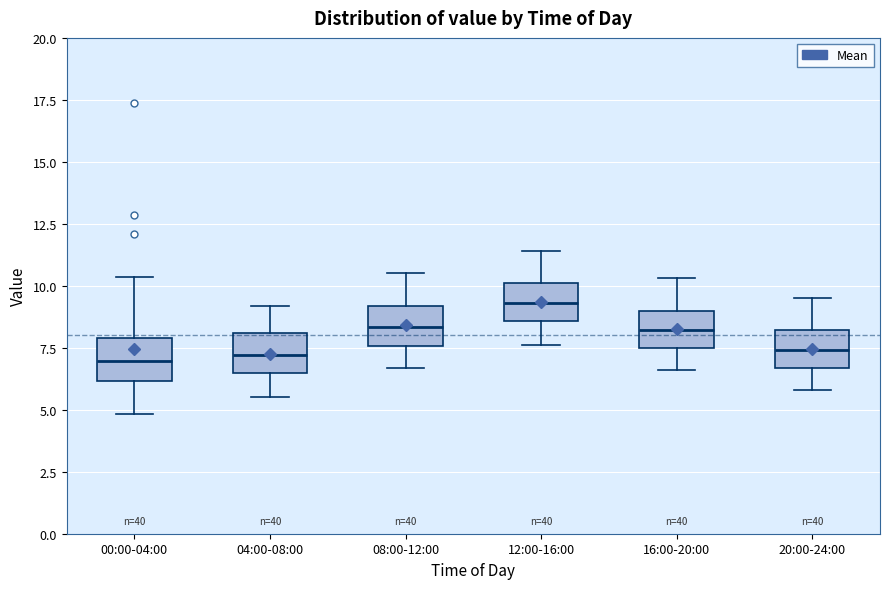

Reading left to right, transcribe this box plot: for each box, give where its median line is, the range the box spans, and where its two whiskers end, as read against the y-axis. The values are not printed on the chart, so give them approximately, as read against the axis.

00:00-04:00: median 7.0, box 6.0 to 8.0, whiskers 5.0 to 10.5
04:00-08:00: median 7.0, box 6.5 to 8.0, whiskers 5.5 to 9.0
08:00-12:00: median 8.5, box 7.5 to 9.0, whiskers 6.5 to 10.5
12:00-16:00: median 9.5, box 8.5 to 10.0, whiskers 7.5 to 11.5
16:00-20:00: median 8.0, box 7.5 to 9.0, whiskers 6.5 to 10.5
20:00-24:00: median 7.5, box 6.5 to 8.0, whiskers 6.0 to 9.5